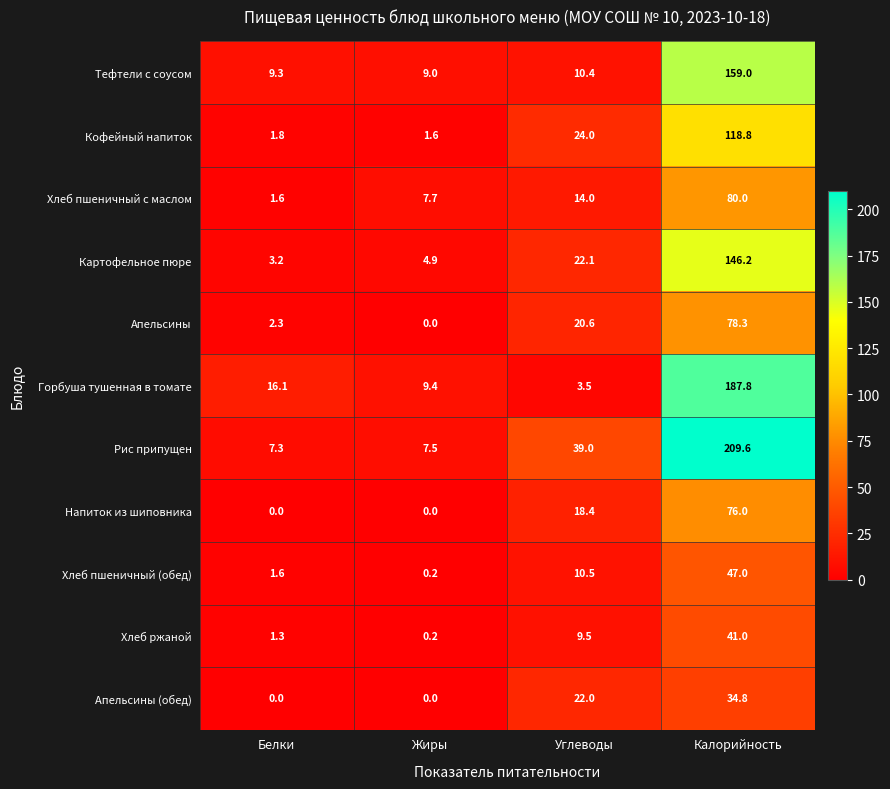

What is the difference between the highest and lowest values at Калорийность?

174.8